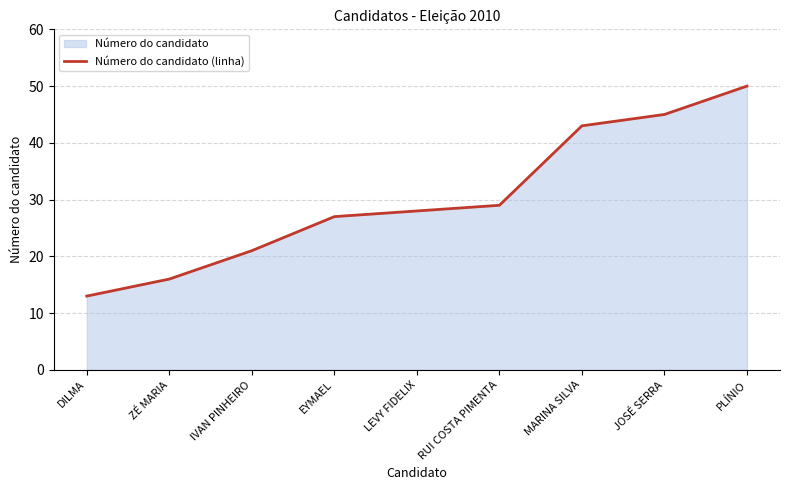

Does the chart have visible grid lines?

Yes